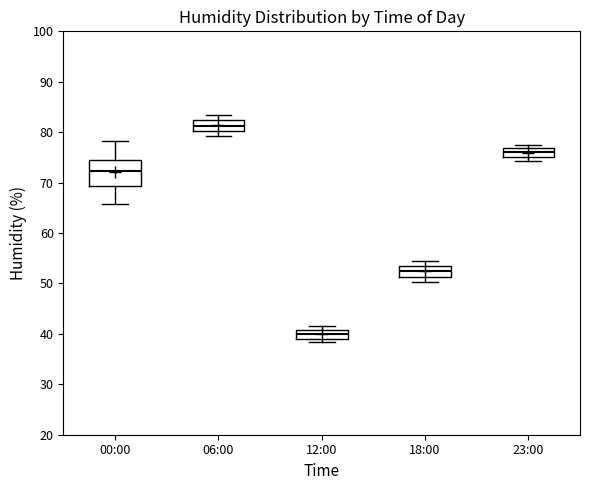

Where is the lower edge of the box for 12:00 on the y-axis? The values are not printed on the chart, so give them approximately, as read against the axis.

39